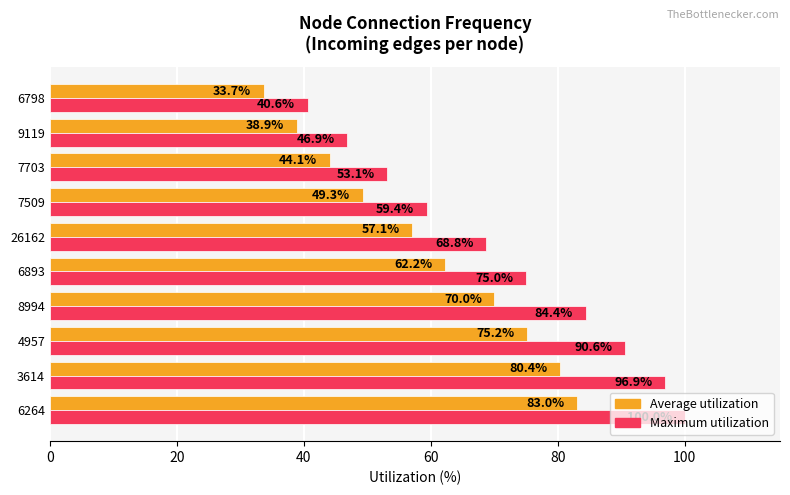

What is the difference between the highest and lowest values at 7703?

9.0